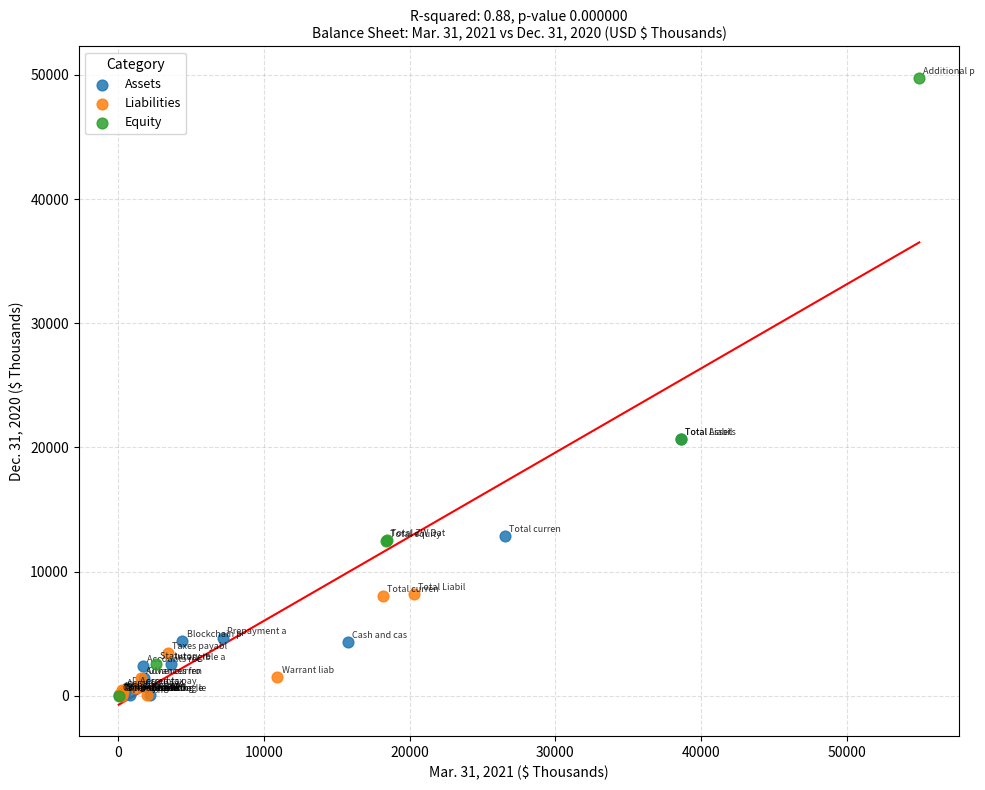

Which series has the largest Y range (max minus min)?

Equity